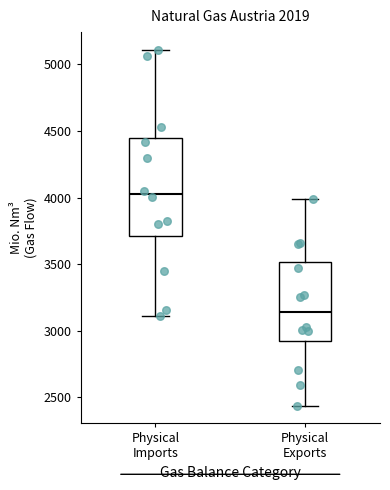

Which box's median line is the lowest?

Physical Exports